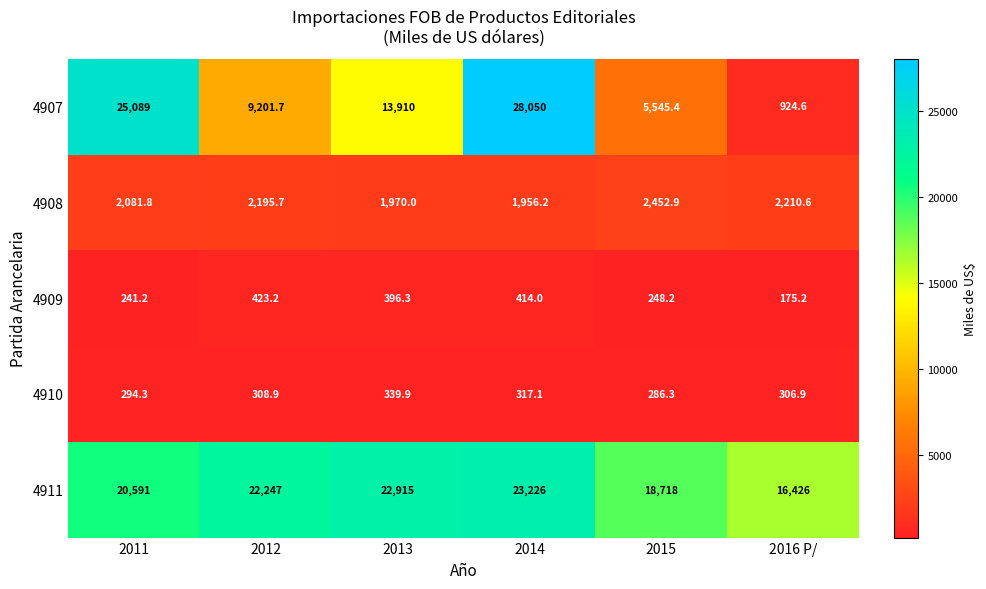

What is the total value across all series at 2014?

53963.3